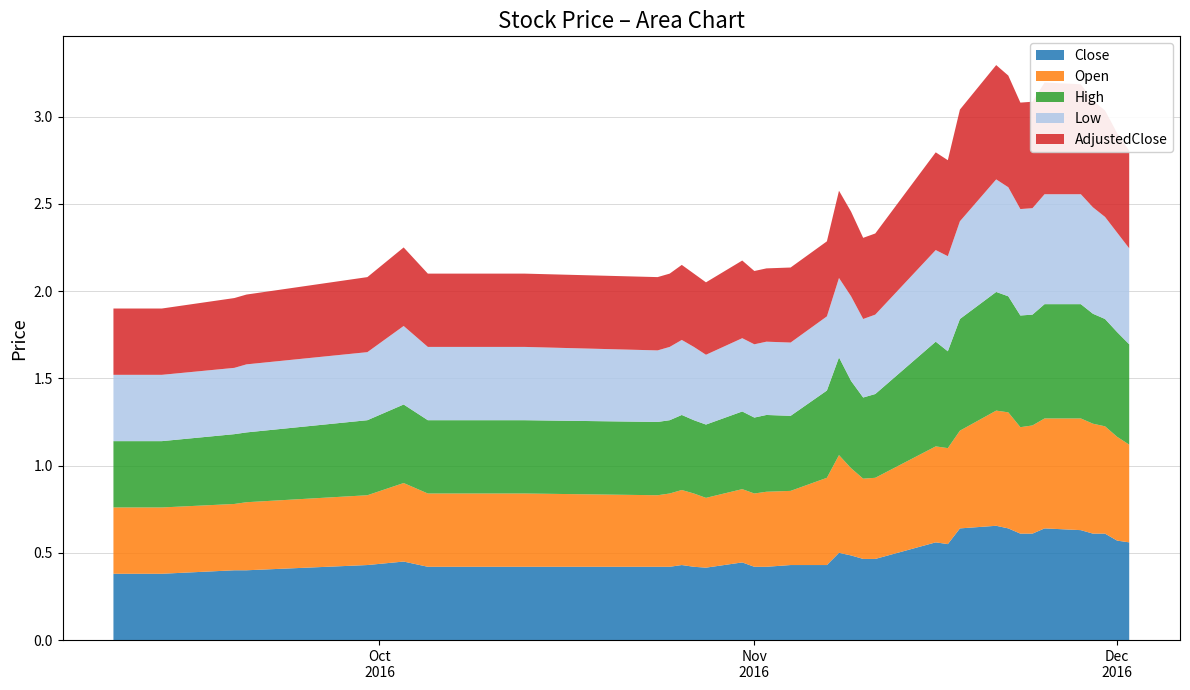

Reading right to left, extract all data points from this chart.

Close: 0.6	0.6	0.6	0.6	0.6	0.6	0.6	0.6	0.6	0.7	0.6	0.6	0.6	0.5	0.5	0.5	0.5	0.4	0.4	0.4	0.4	0.4	0.4	0.4	0.4	0.4	0.4	0.4	0.4	0.4	0.5	0.4	0.4	0.4	0.4	0.4
Open: 0.6	0.6	0.6	0.6	0.6	0.6	0.6	0.6	0.7	0.7	0.6	0.6	0.6	0.5	0.5	0.5	0.6	0.5	0.4	0.4	0.4	0.4	0.4	0.4	0.4	0.4	0.4	0.4	0.4	0.4	0.5	0.4	0.4	0.4	0.4	0.4
High: 0.6	0.6	0.6	0.6	0.7	0.7	0.6	0.6	0.7	0.7	0.6	0.6	0.6	0.5	0.5	0.5	0.6	0.5	0.4	0.4	0.4	0.4	0.4	0.4	0.4	0.4	0.4	0.4	0.4	0.4	0.5	0.4	0.4	0.4	0.4	0.4
Low: 0.6	0.6	0.6	0.6	0.6	0.6	0.6	0.6	0.6	0.6	0.6	0.5	0.5	0.5	0.5	0.5	0.5	0.4	0.4	0.4	0.4	0.4	0.4	0.4	0.4	0.4	0.4	0.4	0.4	0.4	0.5	0.4	0.4	0.4	0.4	0.4
AdjustedClose: 0.6	0.6	0.6	0.6	0.6	0.6	0.6	0.6	0.6	0.7	0.6	0.6	0.6	0.5	0.5	0.5	0.5	0.4	0.4	0.4	0.4	0.4	0.4	0.4	0.4	0.4	0.4	0.4	0.4	0.4	0.5	0.4	0.4	0.4	0.4	0.4